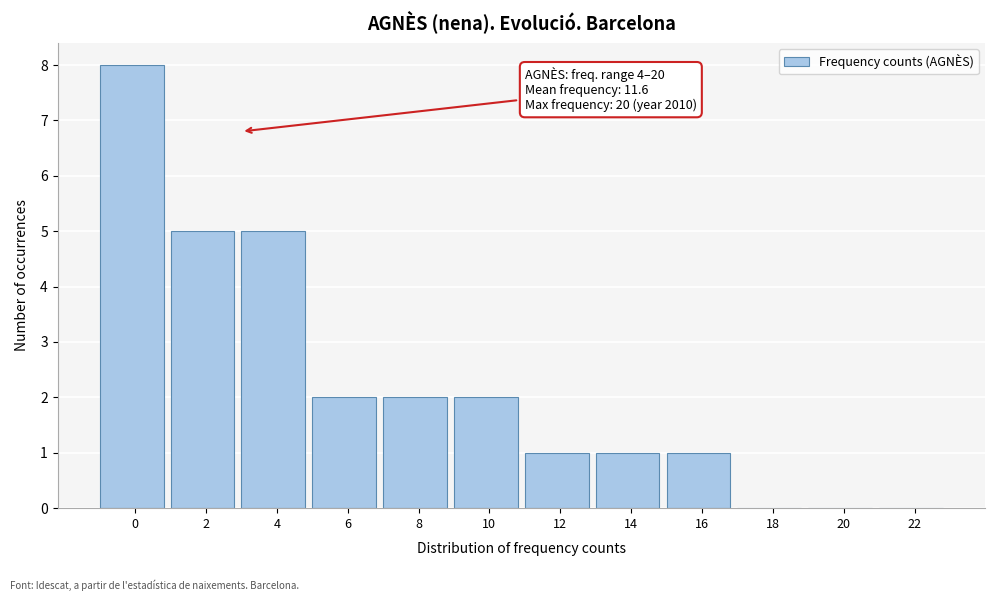

Reading left to right, extract all data points from this chart.

0=8	2=5	4=5	6=2	8=2	10=2	12=1	14=1	16=1	18=0	20=0	22=0